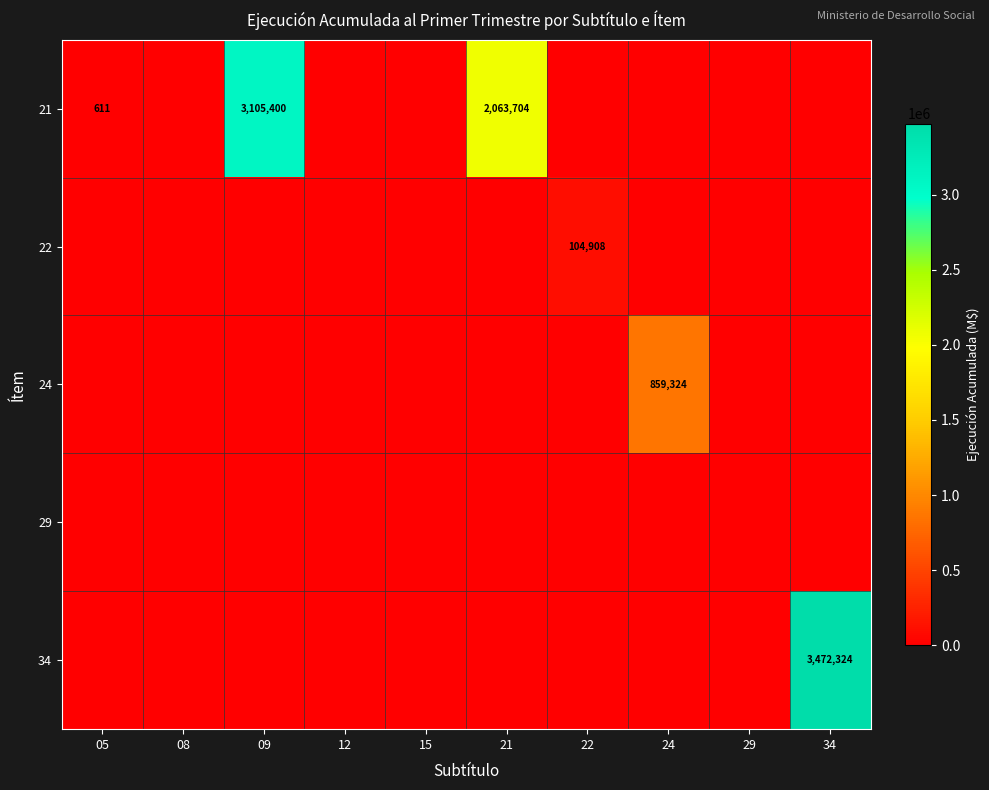

The 24 series shows 859324 at 24. True or false?

True